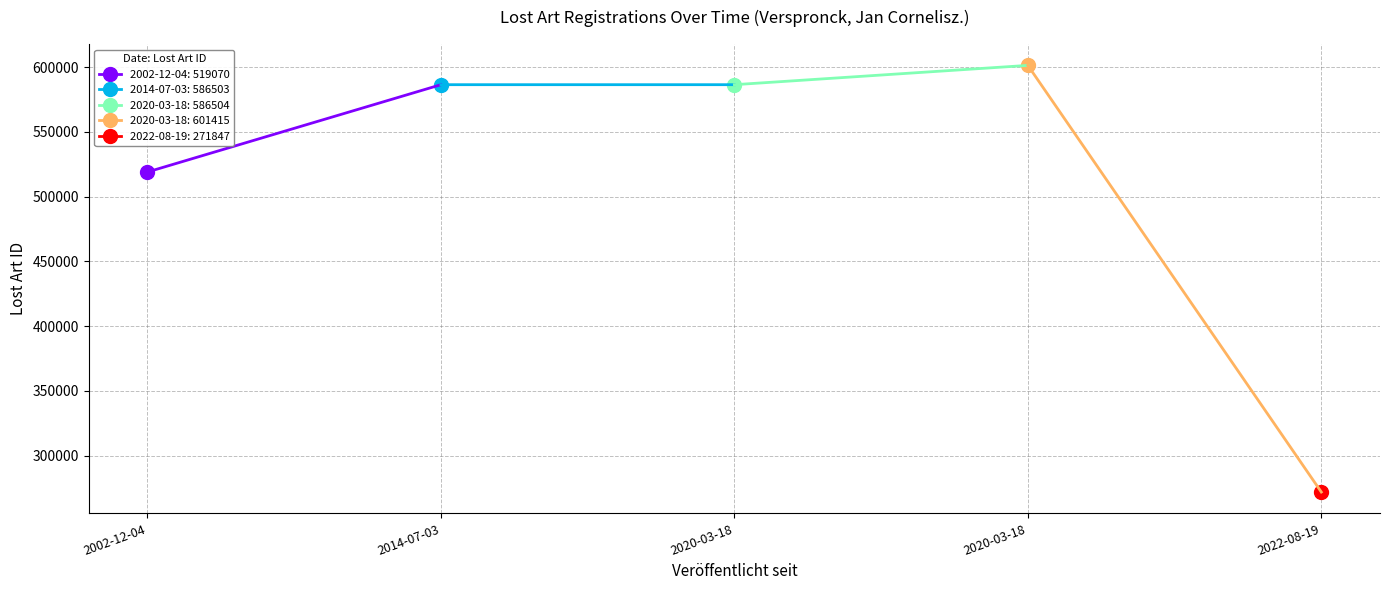

What is the ratio of the value at 2020-03-18 to the value at 2002-12-04?

1.1